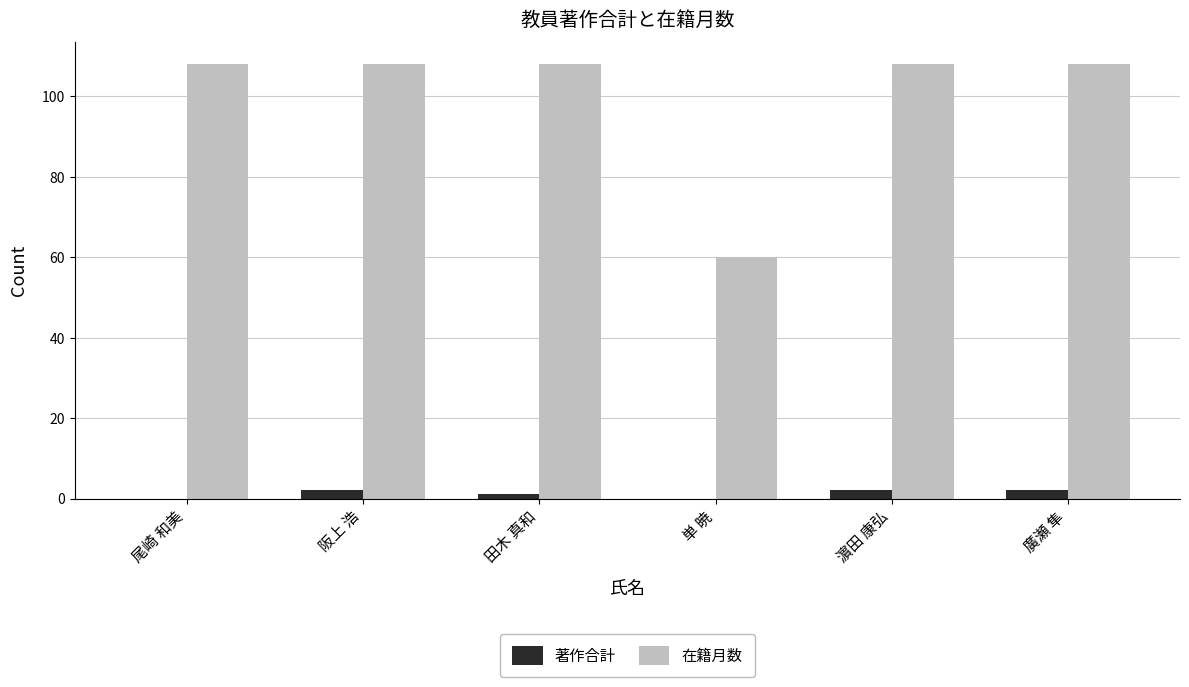

What is the difference between the 著作合計 values at 単 暁 and 濵田 康弘?

2